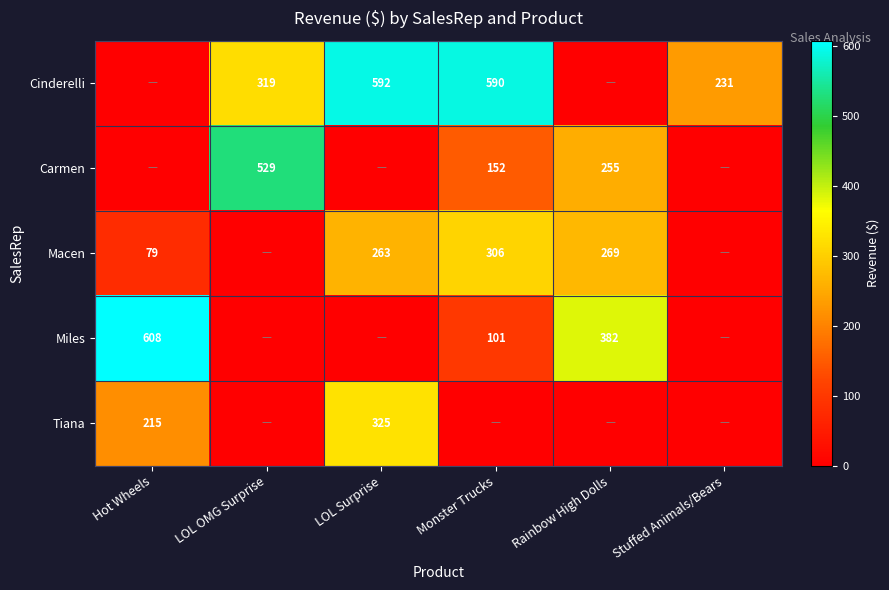

What is the difference between the Carmen values at Monster Trucks and Rainbow High Dolls?

103